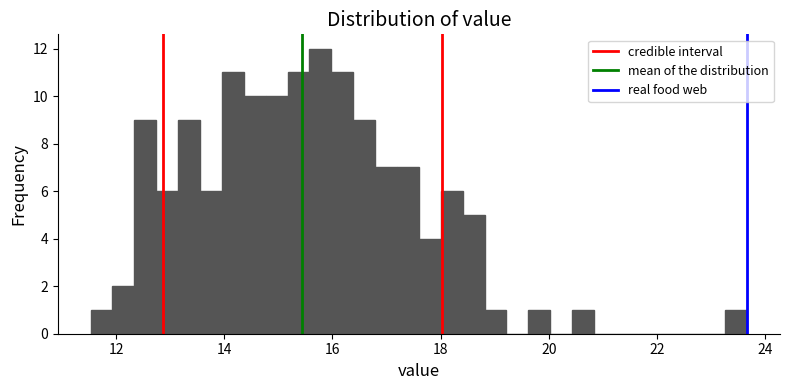

Read against the x-axis, roughly where is the centre of the tallest bar?

15.8